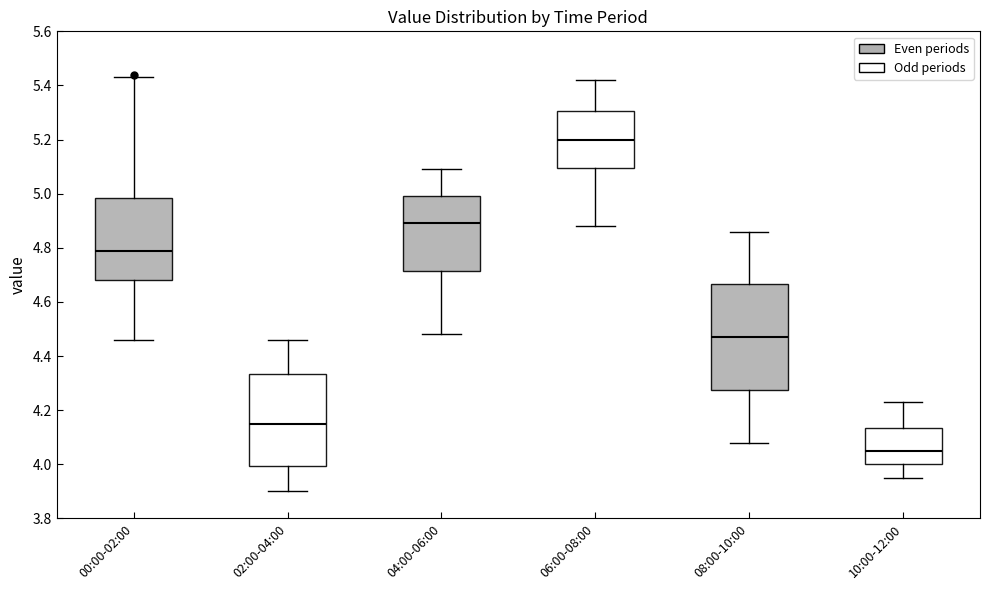

Reading left to right, read every box against the y-axis: the position of its median line, the range the box covers, and the ends of its whiskers. The values are not printed on the chart, so give them approximately, as read against the axis.

00:00-02:00: median 4.80, box 4.68 to 4.98, whiskers 4.46 to 5.44
02:00-04:00: median 4.16, box 4.00 to 4.34, whiskers 3.90 to 4.46
04:00-06:00: median 4.90, box 4.72 to 5.00, whiskers 4.48 to 5.10
06:00-08:00: median 5.20, box 5.10 to 5.30, whiskers 4.88 to 5.42
08:00-10:00: median 4.48, box 4.28 to 4.66, whiskers 4.08 to 4.86
10:00-12:00: median 4.06, box 4.00 to 4.14, whiskers 3.96 to 4.24